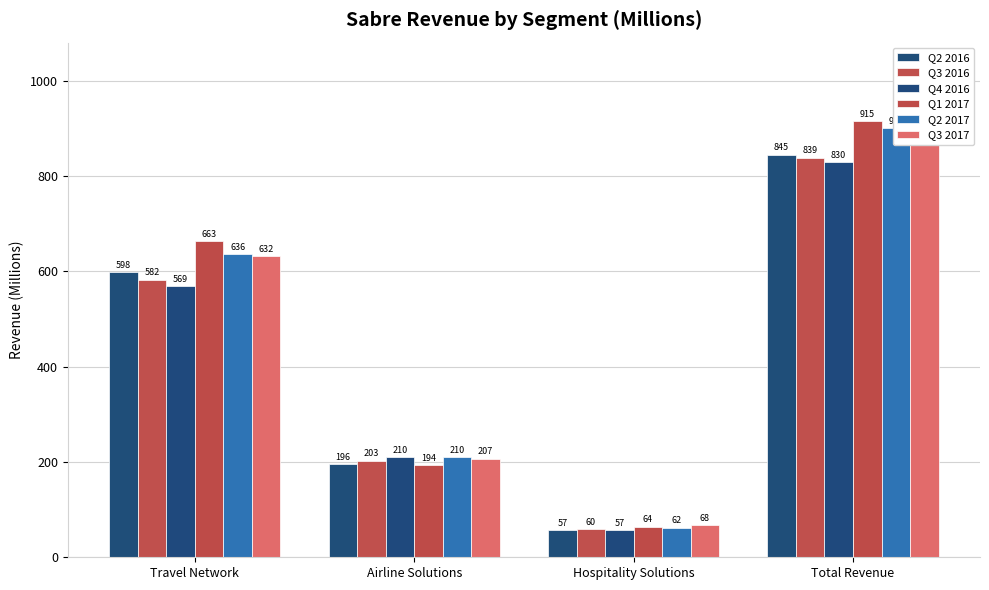

How many groups of bars are there?

4